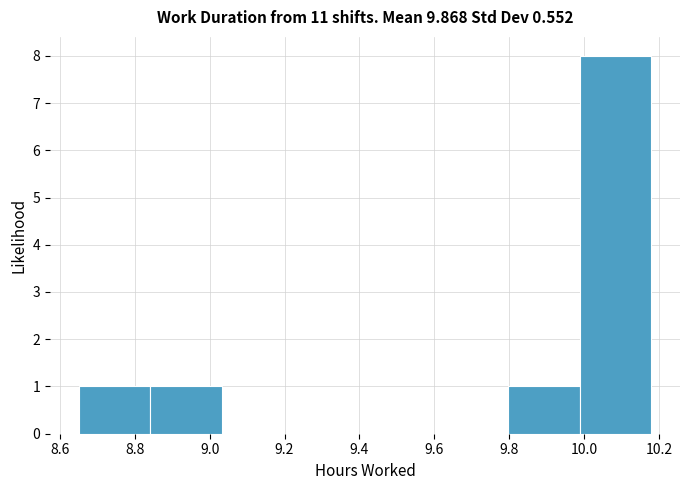

What is the height of the bar covering 8.66 to 8.84 on the x-axis? Neither the bar edges nor the heights are printed on the chart, so give them approximately, as read against the axes.

1